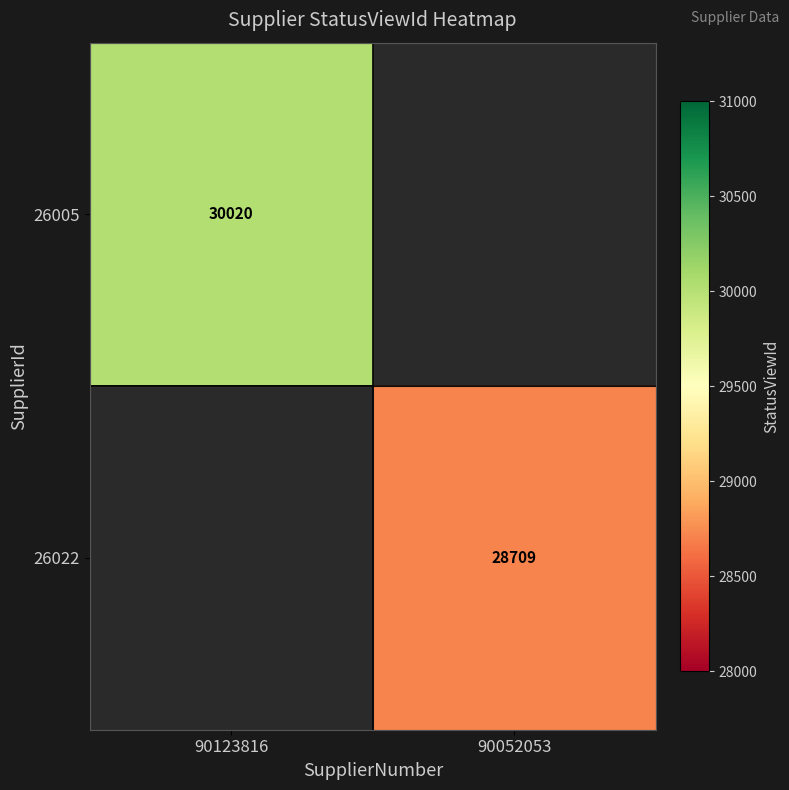

True or false: 26022 has a value of 14163 at 90052053.

False